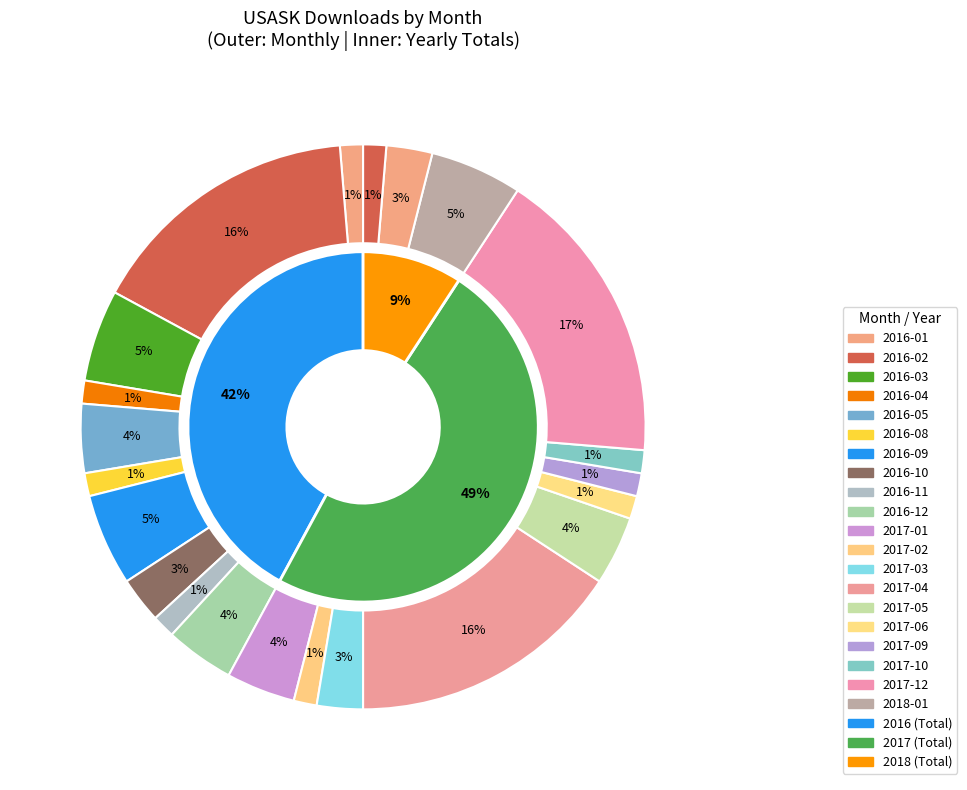

Is there any slice that represents more than half of the pie?

No